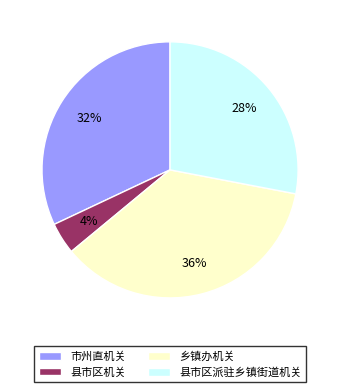

Rank the categories by value from lowest to highest.

县市区机关, 县市区派驻乡镇街道机关, 市州直机关, 乡镇办机关